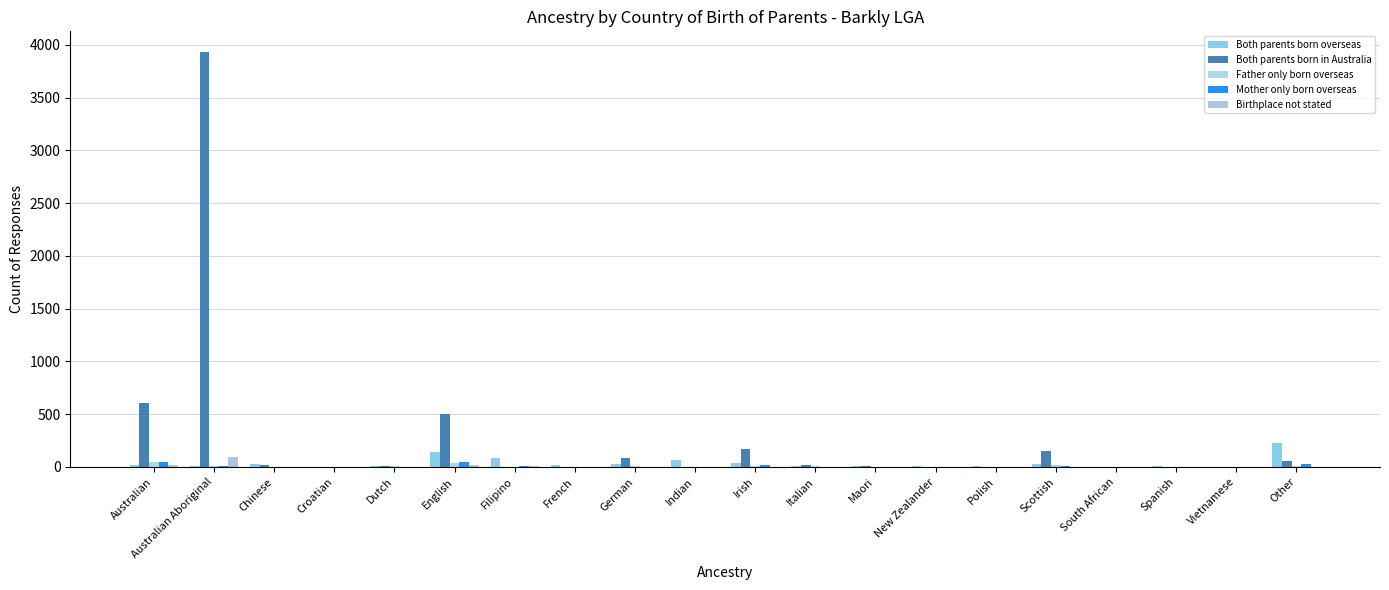

Rank the series at Maori from lowest to highest value.

Birthplace not stated, Father only born overseas, Mother only born overseas, Both parents born in Australia, Both parents born overseas